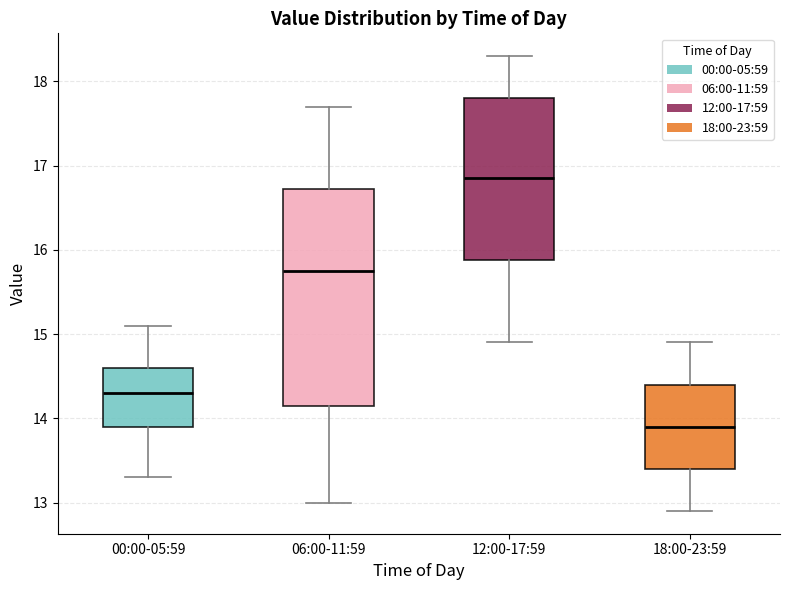

Which box has the lowest median line?

18:00-23:59